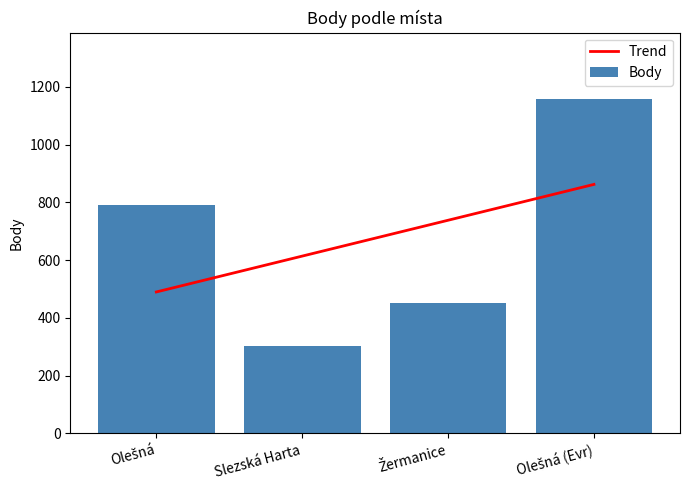

Reading right to left, what are all the values shown in this chart?

Trend: Olešná (Evr)=861.9	Žermanice=737.8	Slezská Harta=613.7	Olešná=489.6
Body: Olešná (Evr)=1156.0	Žermanice=452.0	Slezská Harta=303.0	Olešná=792.0